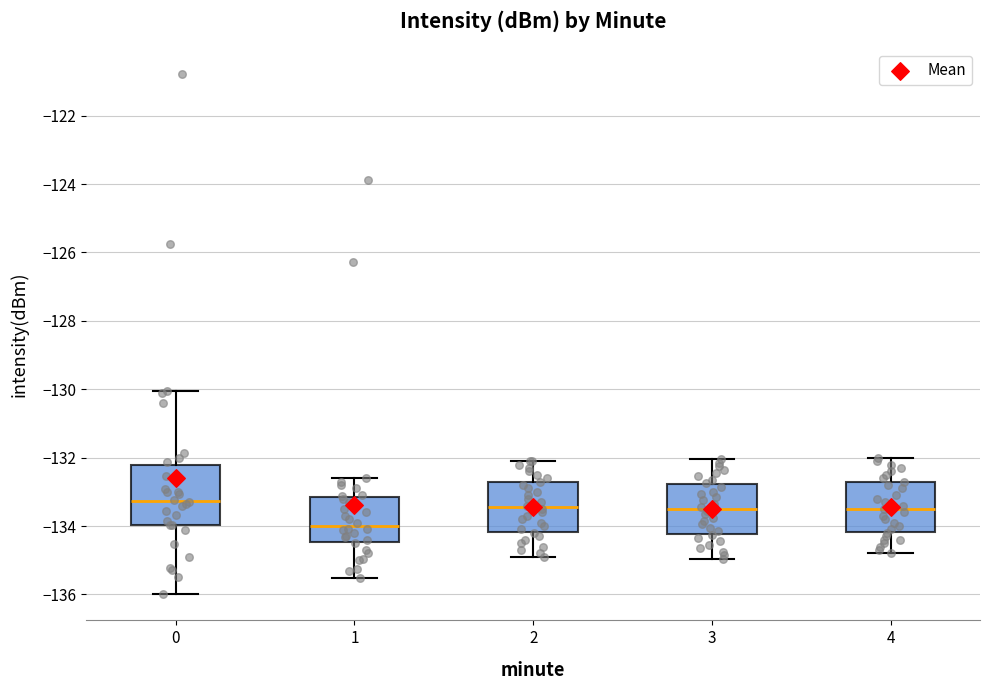

Comparing the boxes themselves (not the whiskers), which one is the tallest?

0